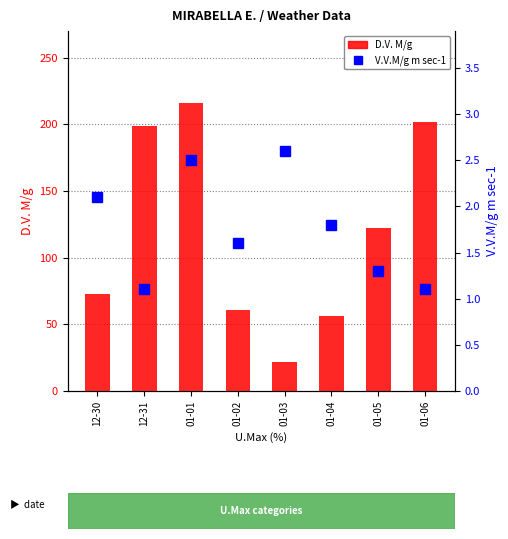

What is the label of the 6th bar from the right?

01-01